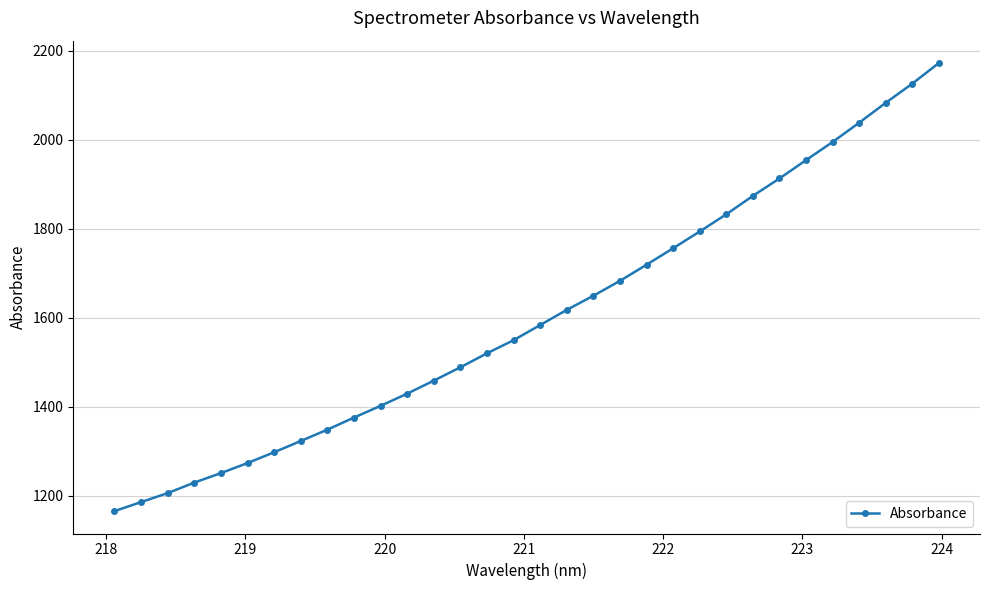

What is the value of the 20th point from the left?

1682.4